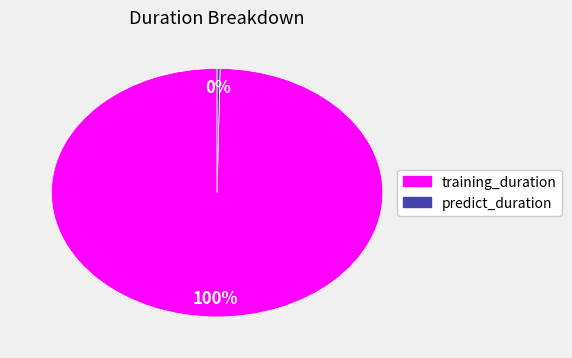

To the nearest percent, what is the combined percentage of predict_duration and training_duration?

100%